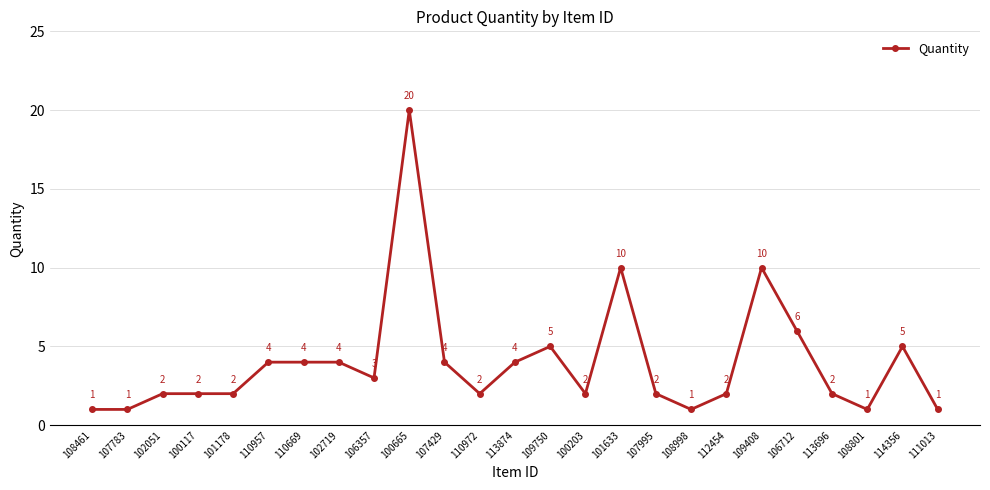

What value does the data have at 110957?

4